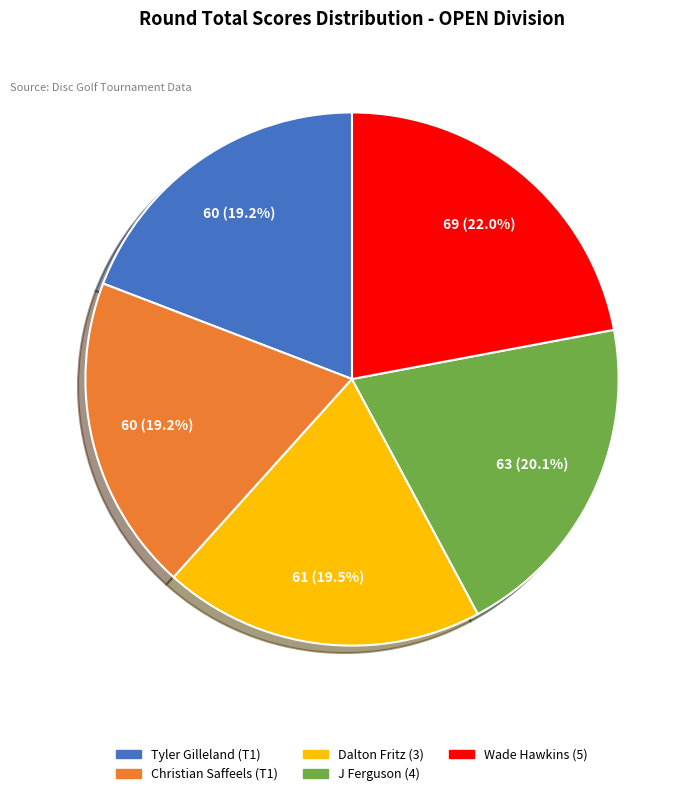

How much of the chart is everything except Christian Saffeels (T1)?

80.8%